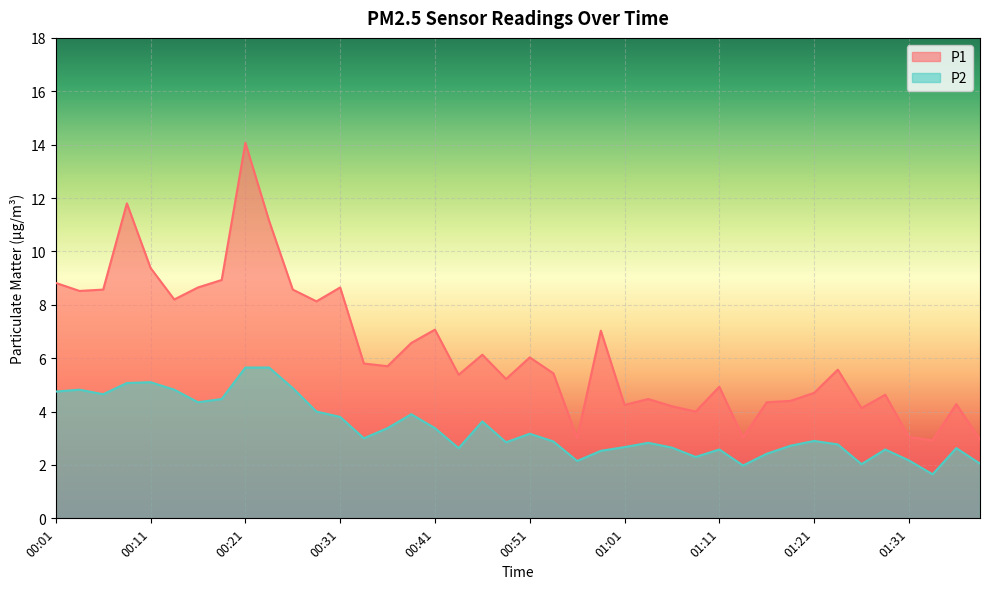

What position from the right is 01:33?

3